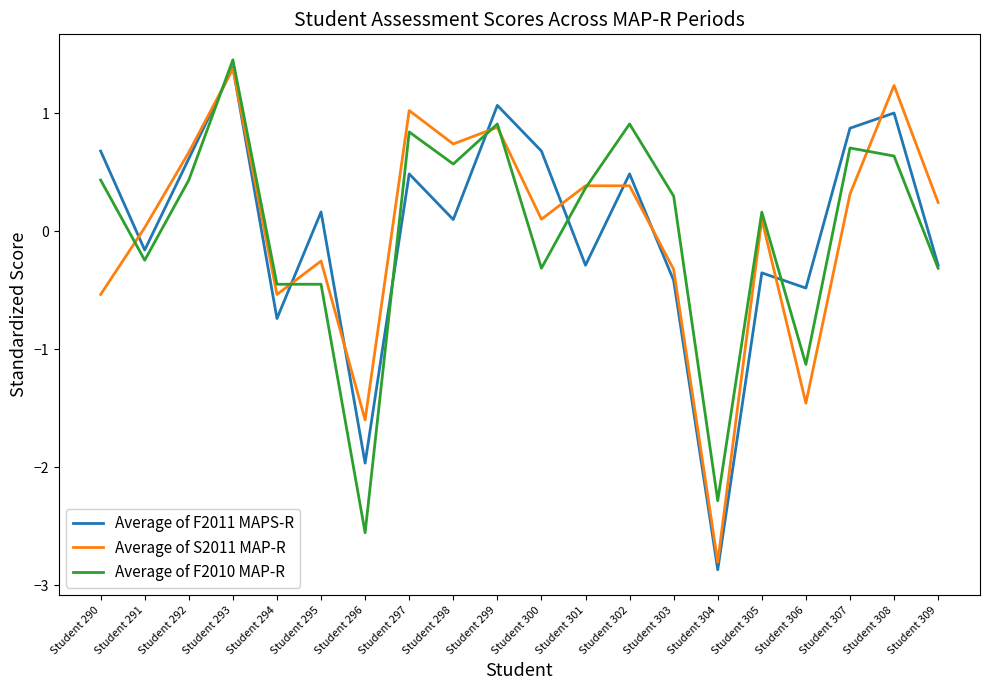

How many negative values does the Average of F2010 MAP-R series have?

8